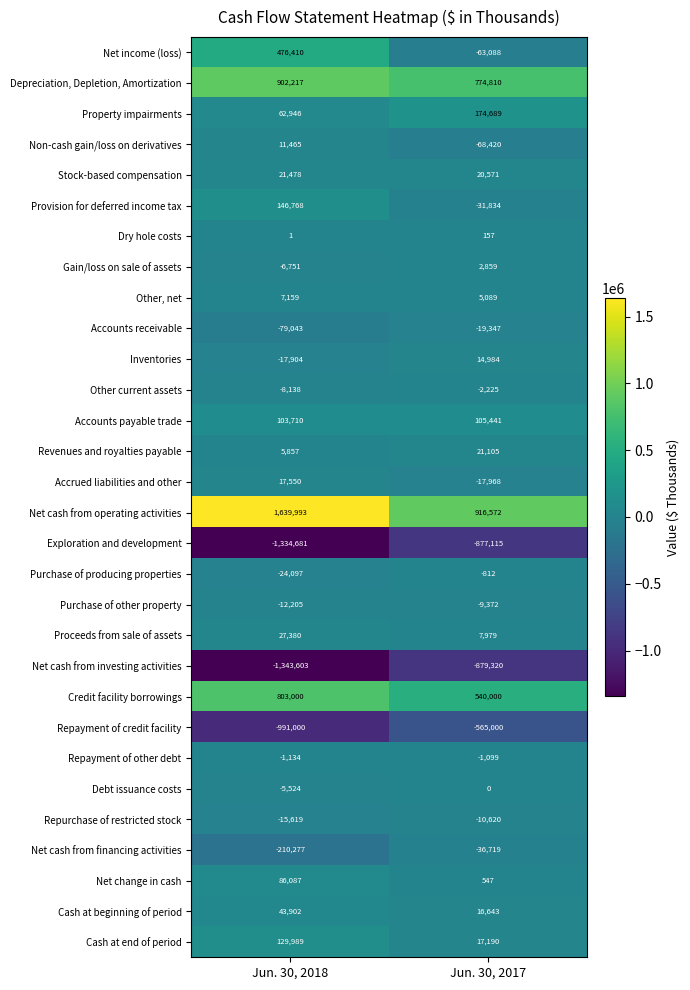

How many data points in Exploration and development are less than -877115?

1